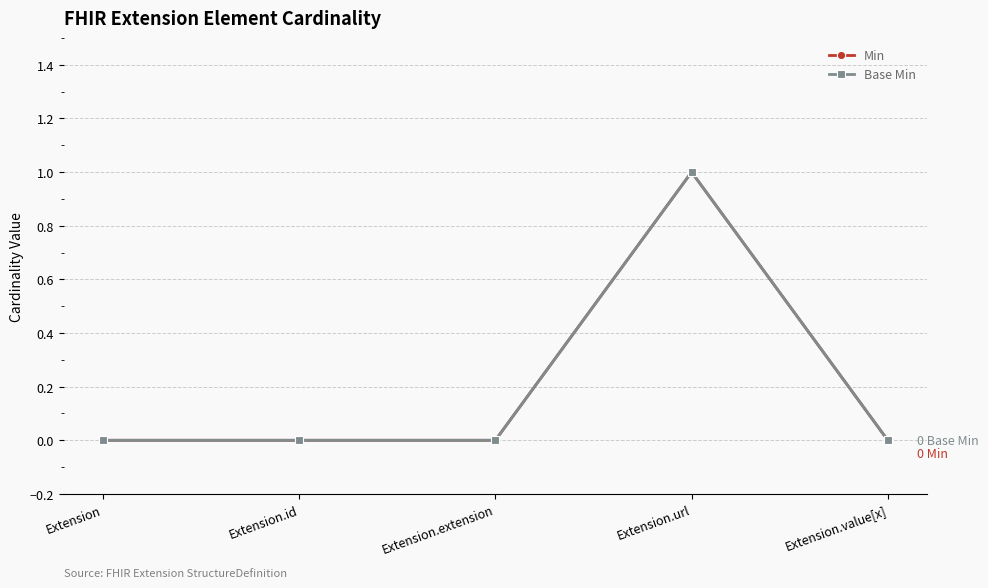

True or false: Min has more than 2 interior local peaks.

False